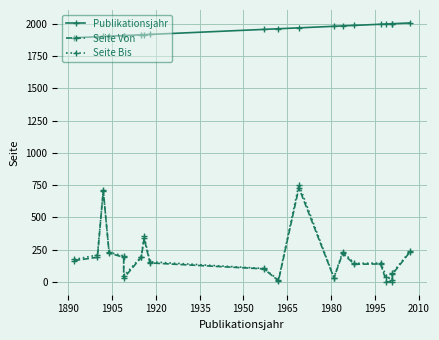

Which series has the largest range (max minus min)?

Seite Bis